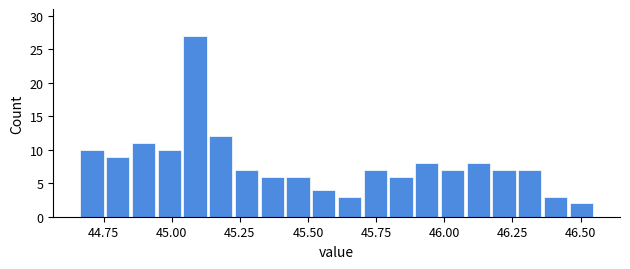

Read against the x-axis, roughly where is the centre of the tallest bar?

45.10